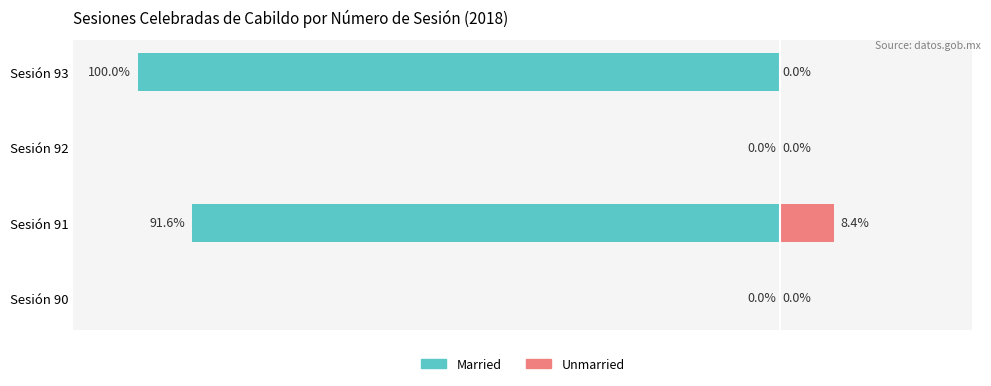

What is the average value of the Married series?

-47.9